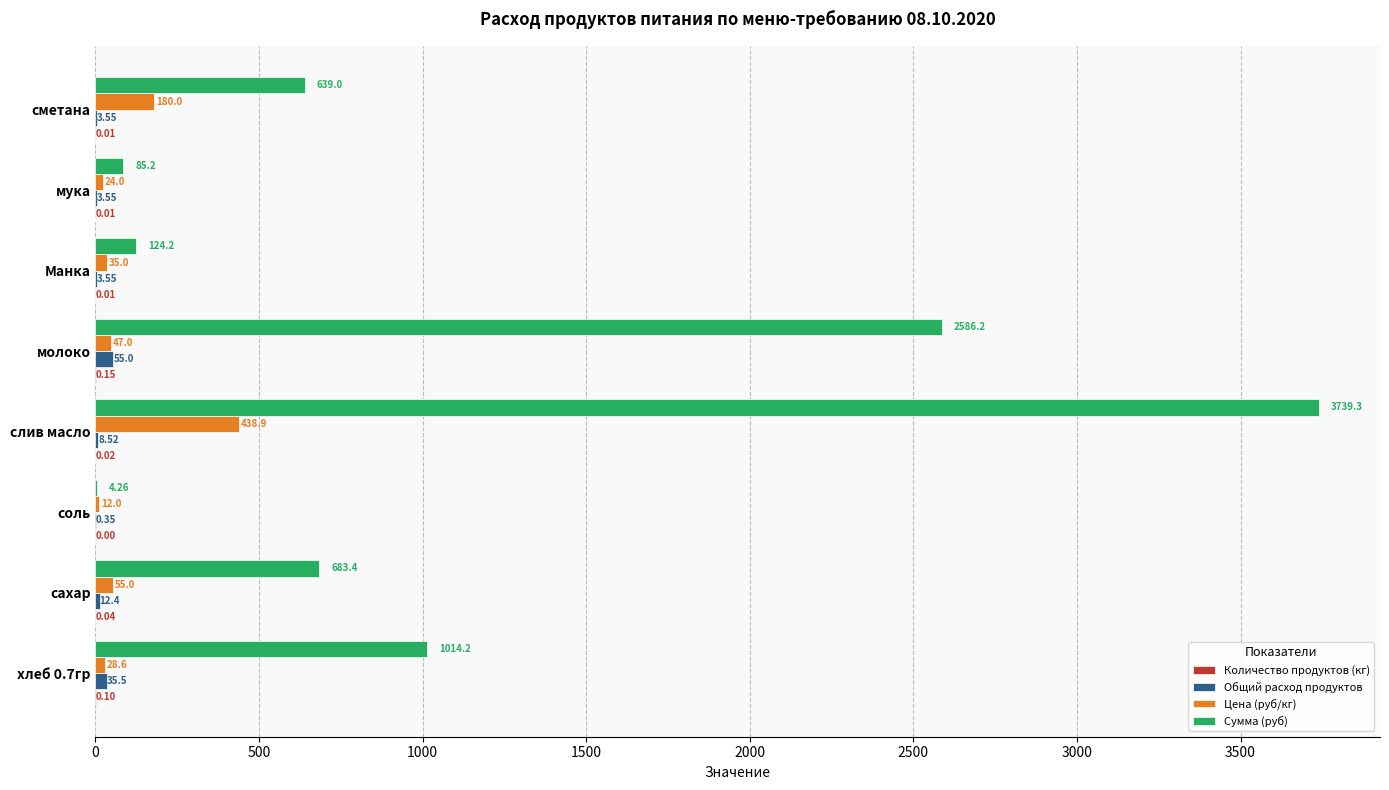

What is the total value across all series at сахар?

750.8